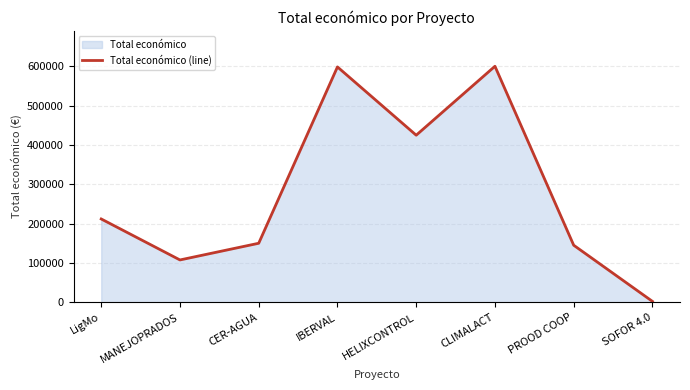

Which label corresponds to the largest value in the chart?

CLIMALACT